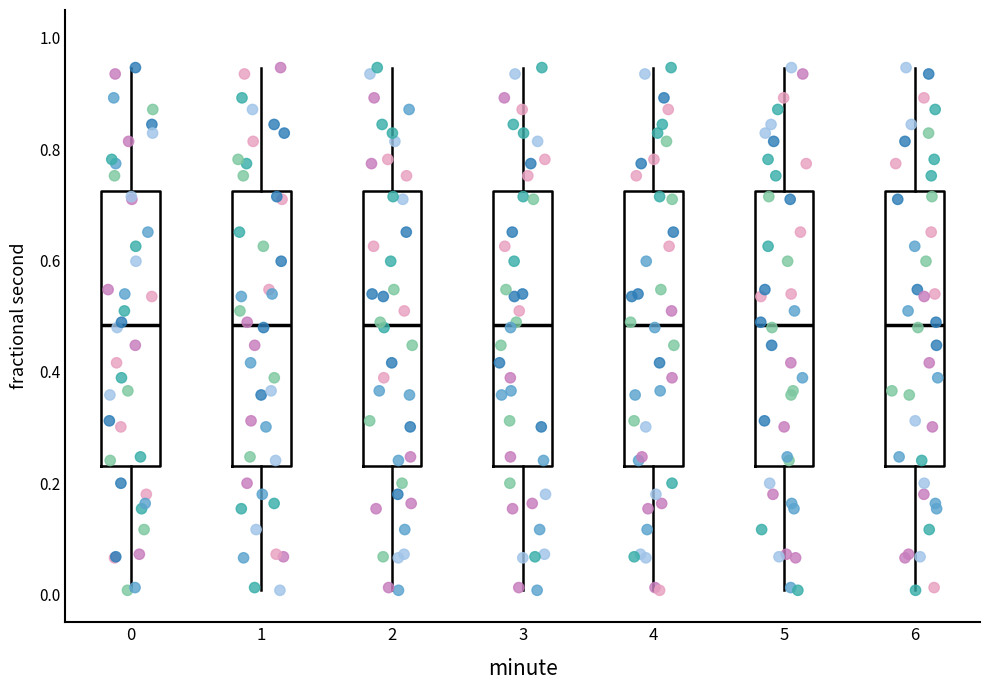

Reading left to right, transcribe this box plot: for each box, give where its median line is, the range the box spans, and where its two whiskers end, as read against the y-axis. The values are not printed on the chart, so give them approximately, as read against the axis.

0: median 0.48, box 0.24 to 0.72, whiskers 0.00 to 0.94
1: median 0.48, box 0.24 to 0.72, whiskers 0.00 to 0.94
2: median 0.48, box 0.24 to 0.72, whiskers 0.00 to 0.94
3: median 0.48, box 0.24 to 0.72, whiskers 0.00 to 0.94
4: median 0.48, box 0.24 to 0.72, whiskers 0.00 to 0.94
5: median 0.48, box 0.24 to 0.72, whiskers 0.00 to 0.94
6: median 0.48, box 0.24 to 0.72, whiskers 0.00 to 0.94